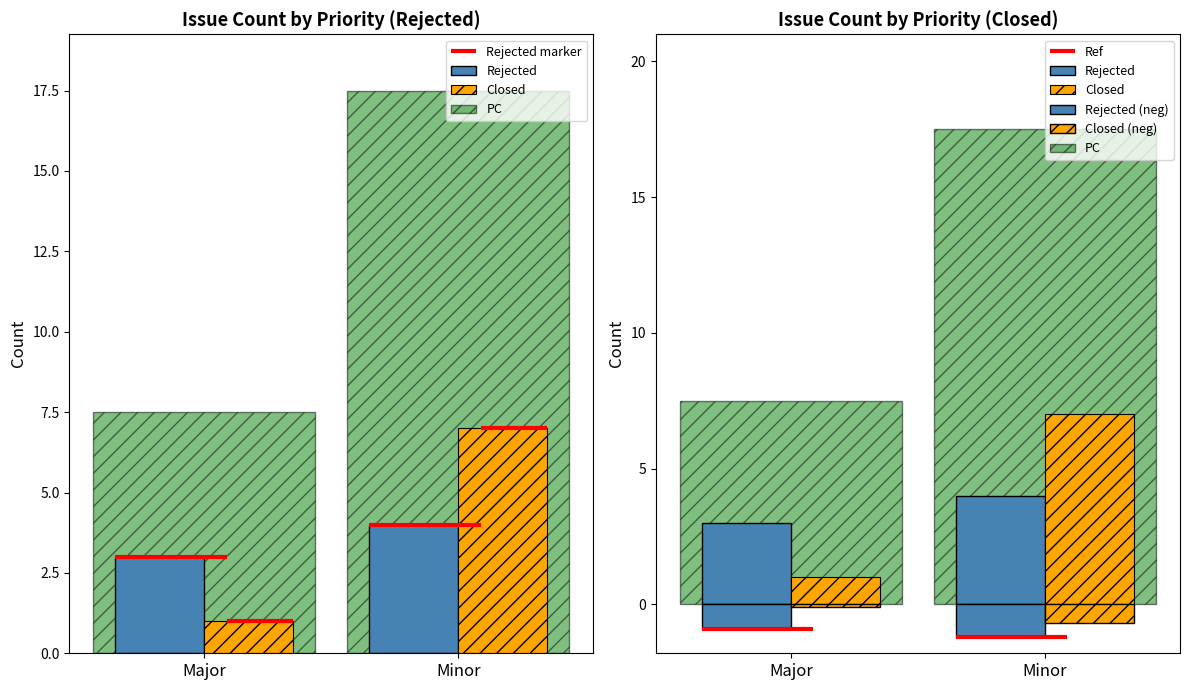

What is the label of the 2nd bar from the right?

Major